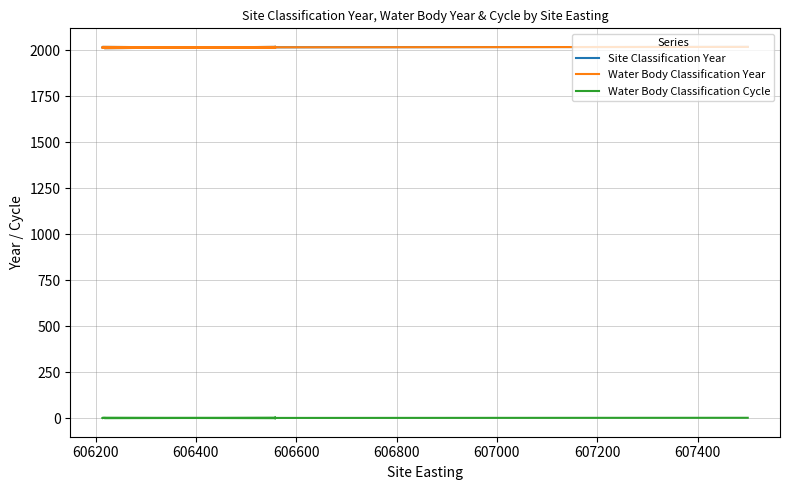

Count the Site Classification Year values in the range 2014 to 2019.

37